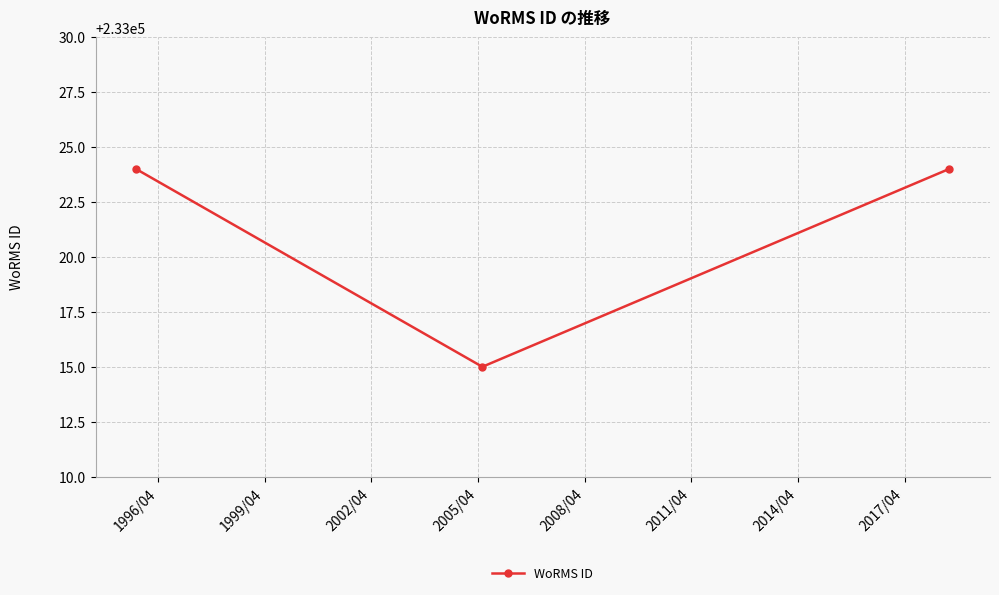

Reading left to right, extract all data points from this chart.

233024	233015	233024